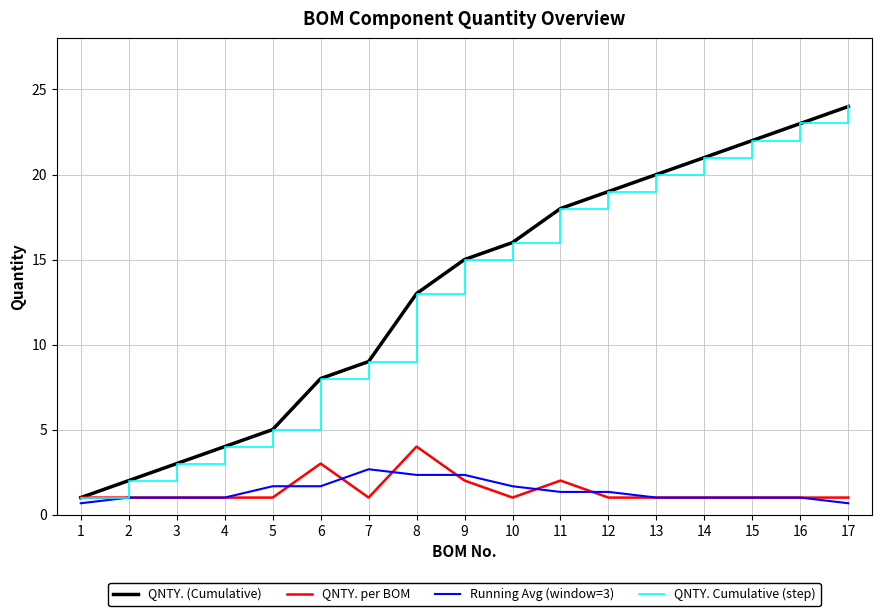

Rank the series by their maximum value, from lowest to highest.

Running Avg (window=3), QNTY. per BOM, QNTY. (Cumulative), QNTY. Cumulative (step)